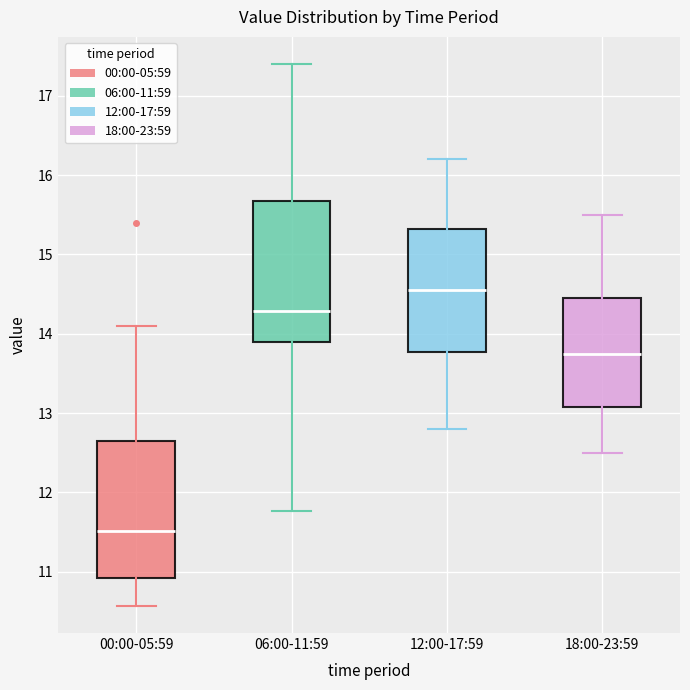

Reading left to right, read every box against the y-axis: the position of its median line, the range the box covers, and the ends of its whiskers. The values are not printed on the chart, so give them approximately, as read against the axis.

00:00-05:59: median 11.5, box 10.9 to 12.7, whiskers 10.6 to 14.1
06:00-11:59: median 14.3, box 13.9 to 15.7, whiskers 11.8 to 17.4
12:00-17:59: median 14.6, box 13.8 to 15.3, whiskers 12.8 to 16.2
18:00-23:59: median 13.8, box 13.1 to 14.5, whiskers 12.5 to 15.5